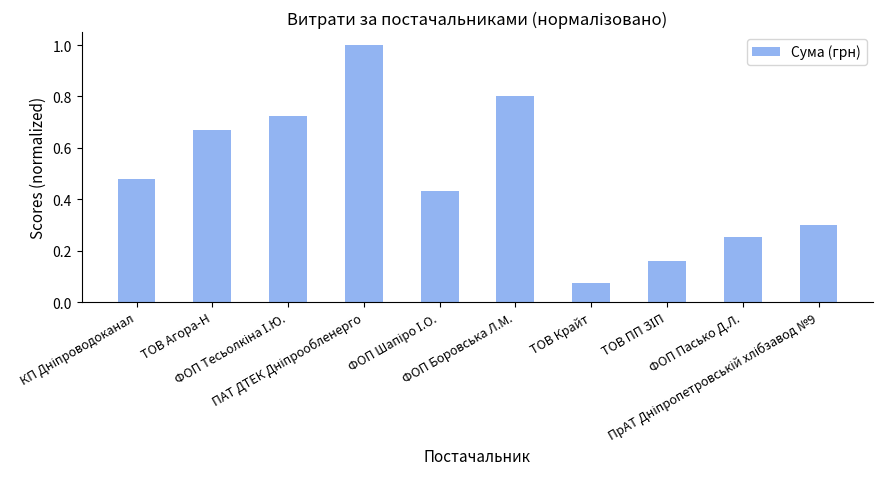

At which category does the chart reach its minimum across all series?

ТОВ Крайт